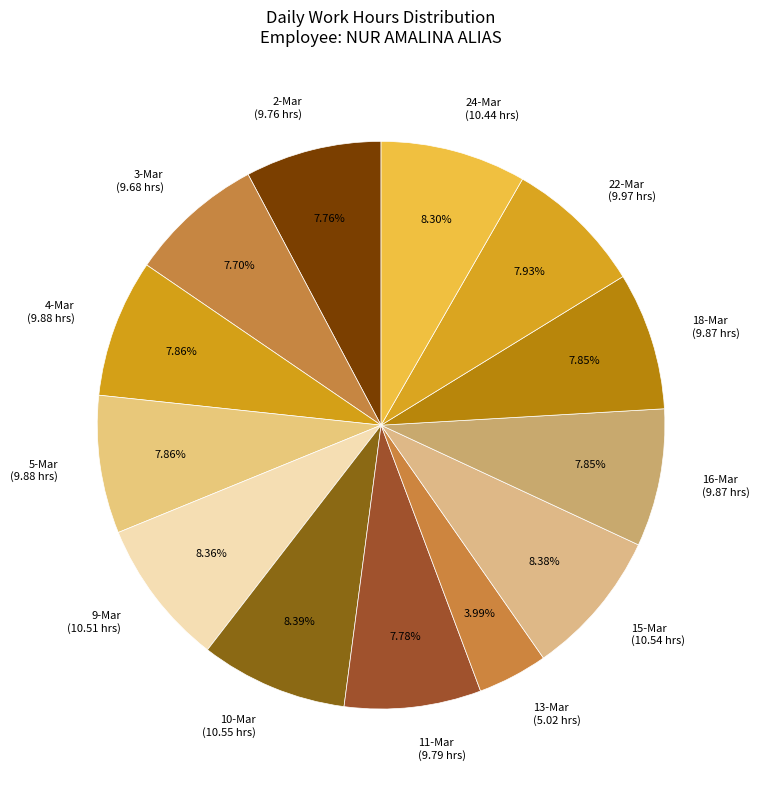

Is the sum of 13-Mar and 24-Mar greater than half?

No